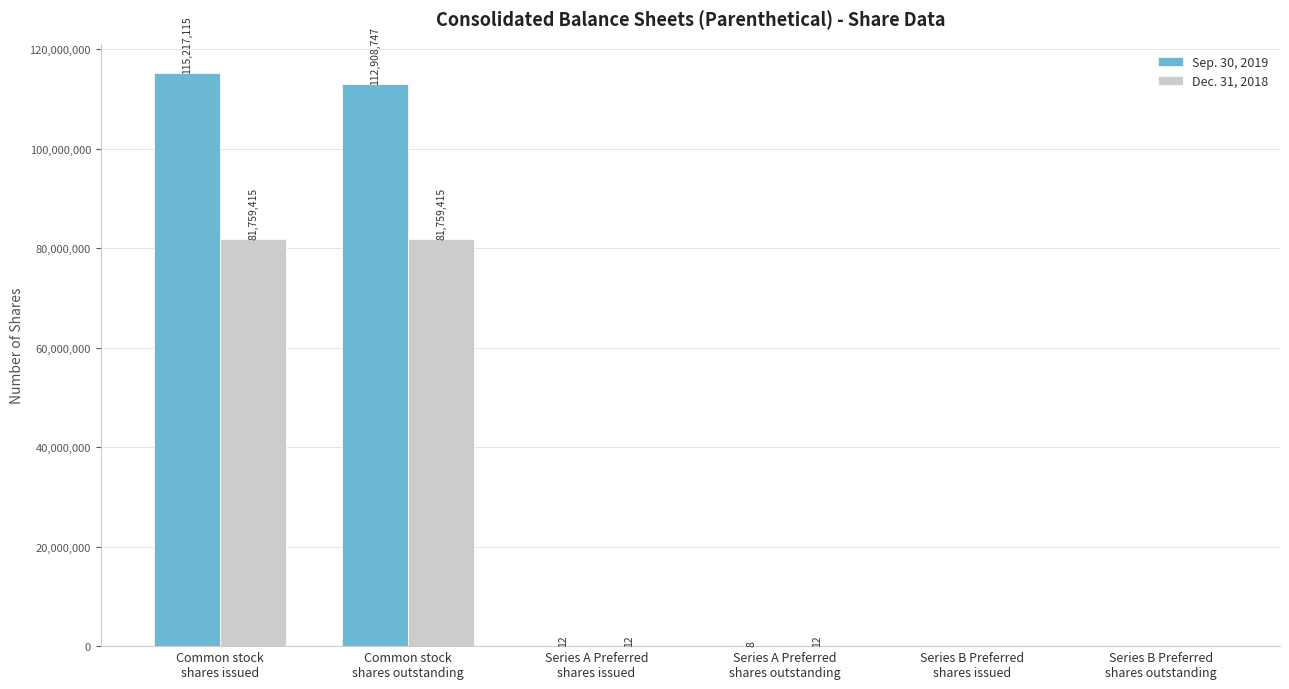

What is the highest value of the Sep. 30, 2019 series?

115217115